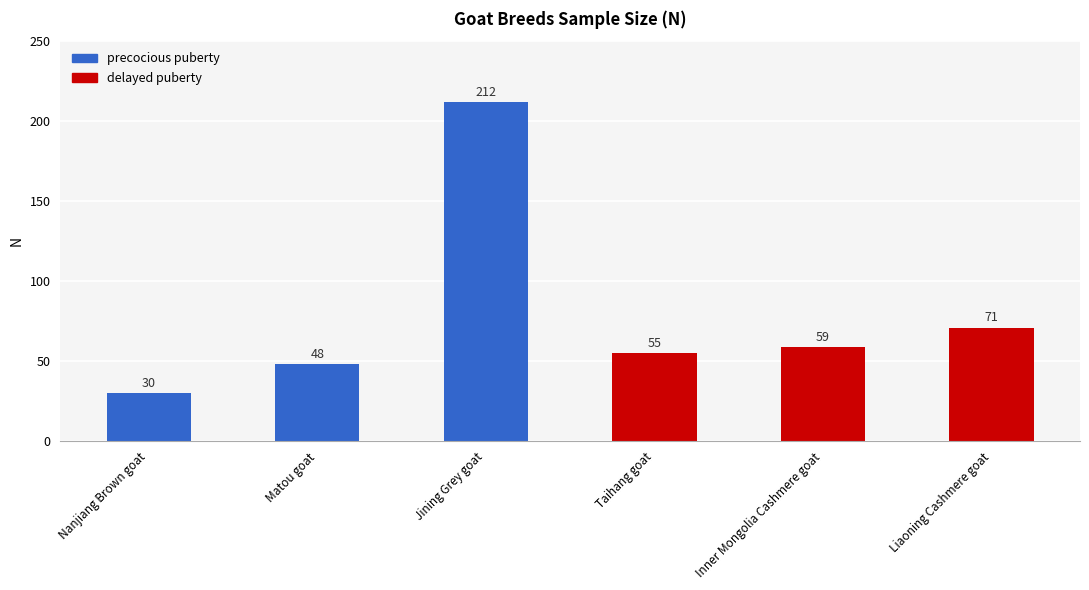

Reading left to right, extract all data points from this chart.

30	48	212	55	59	71